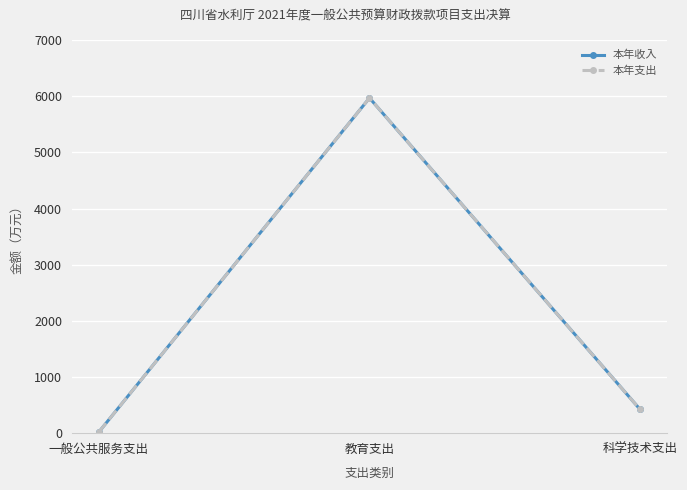

Does the chart have visible grid lines?

Yes